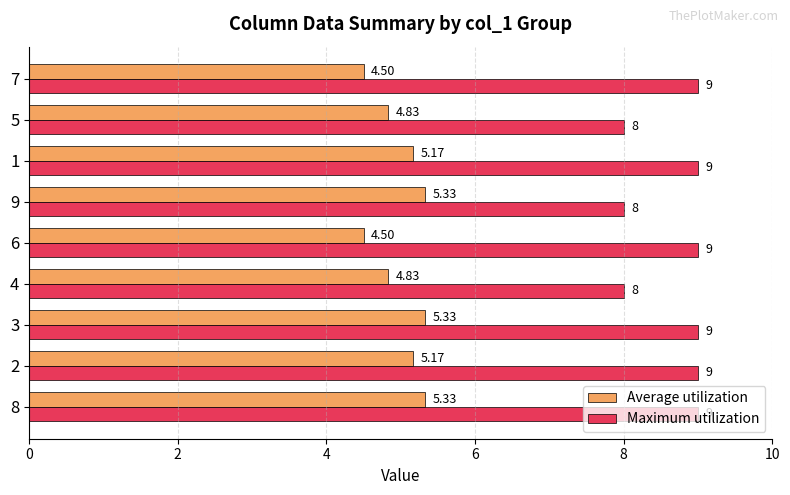

What is the difference between the maximum and minimum values in the Maximum utilization series?

1.0